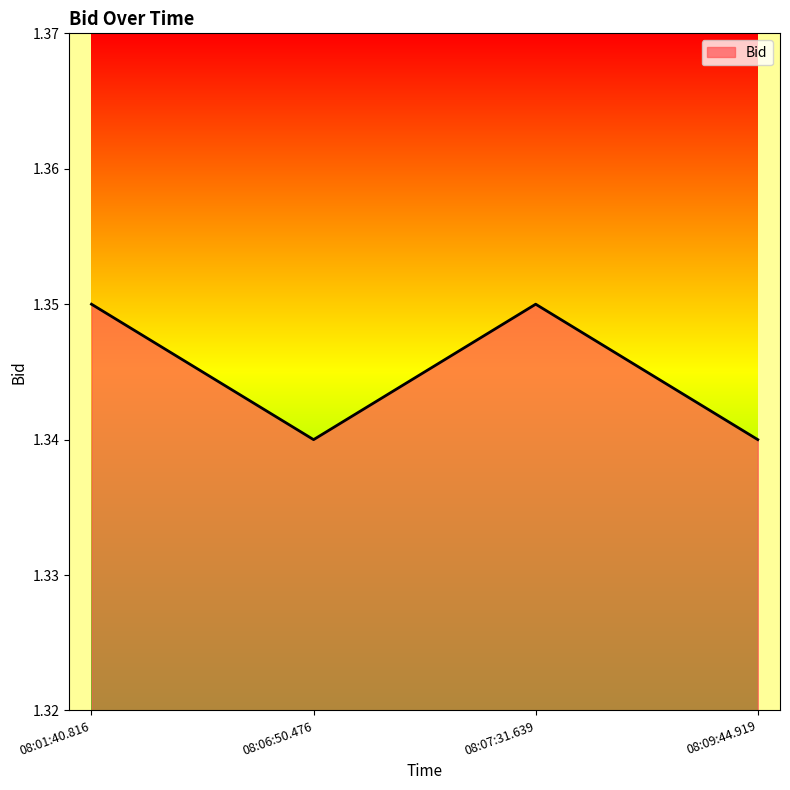

What position from the right is 08:01:40.816?

4